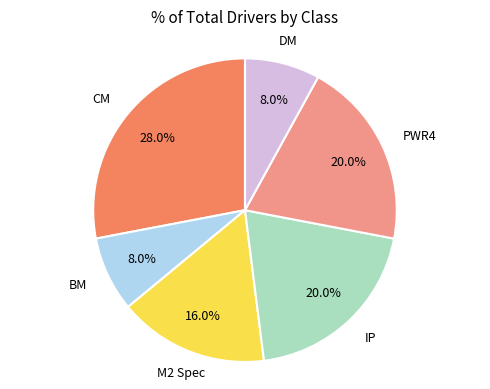

To the nearest percent, what is the difference between the largest and smallest slice percentages?

20%